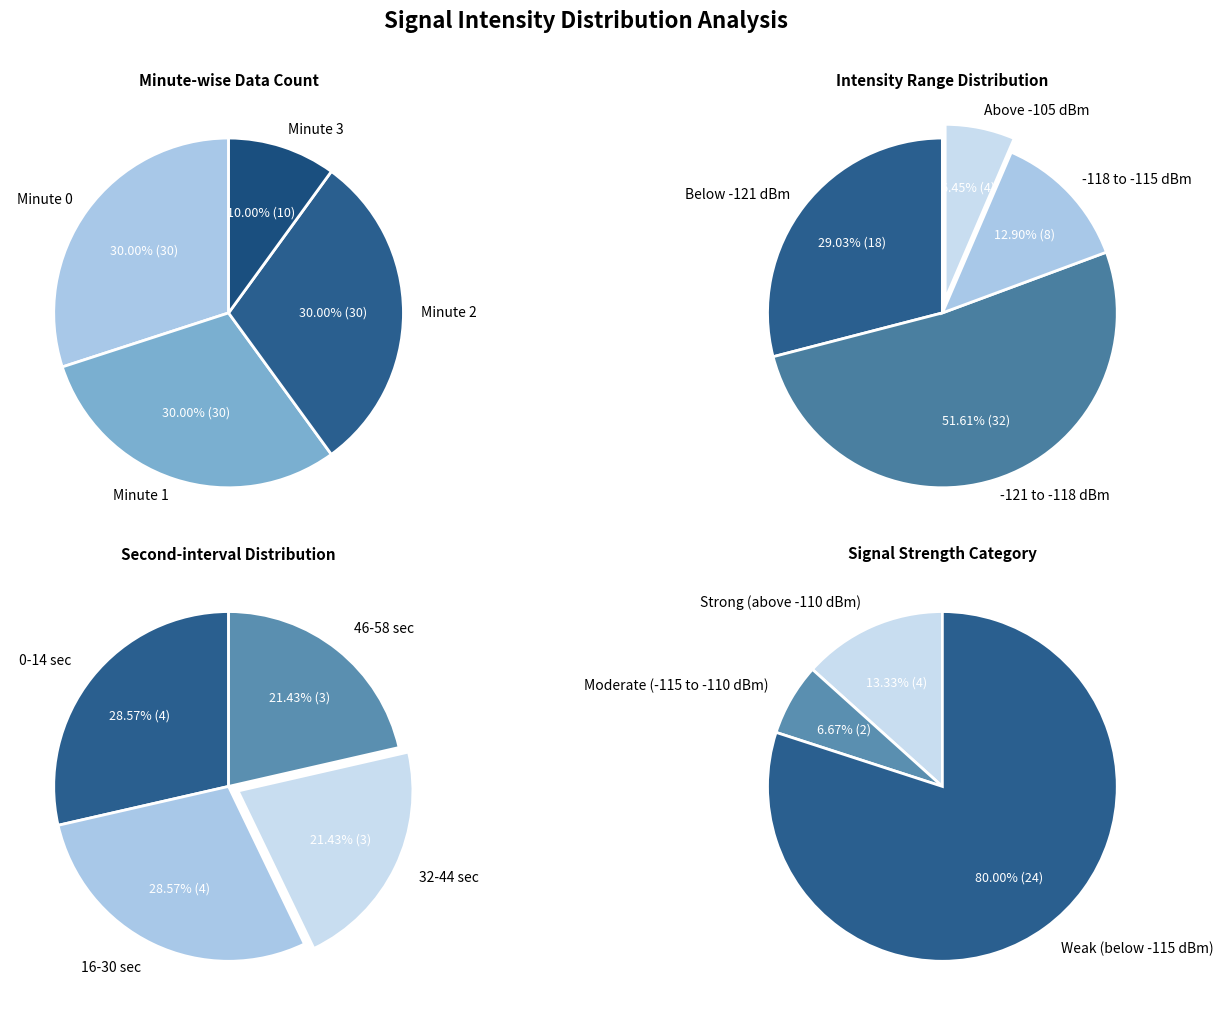

What portion of the pie excludes Minute 3?

90.0%